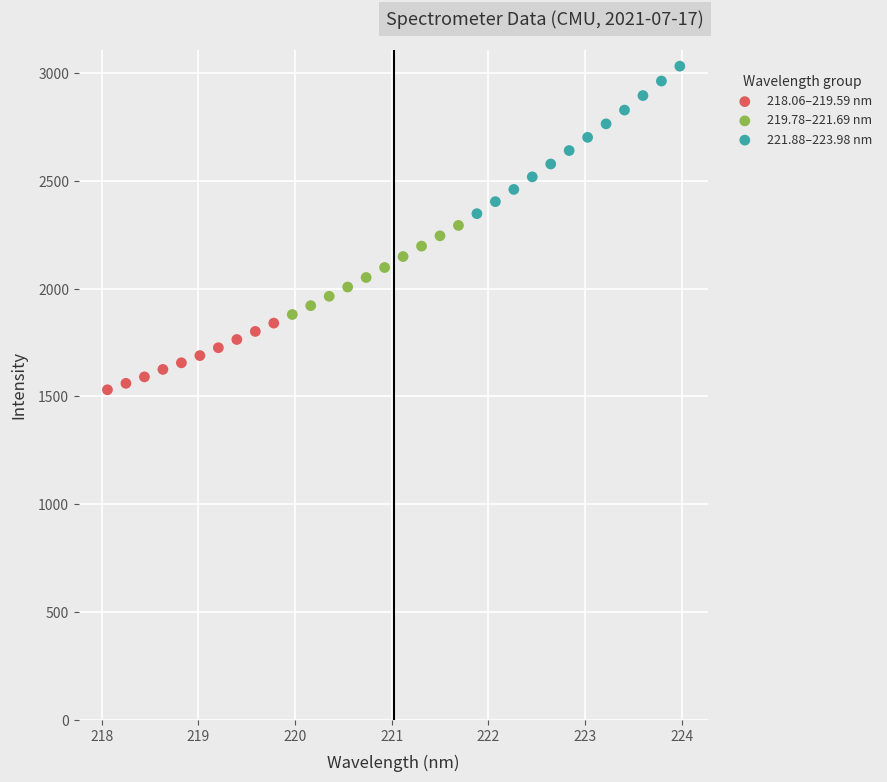

Which series contains the lowest Y value?

218.06–219.59 nm